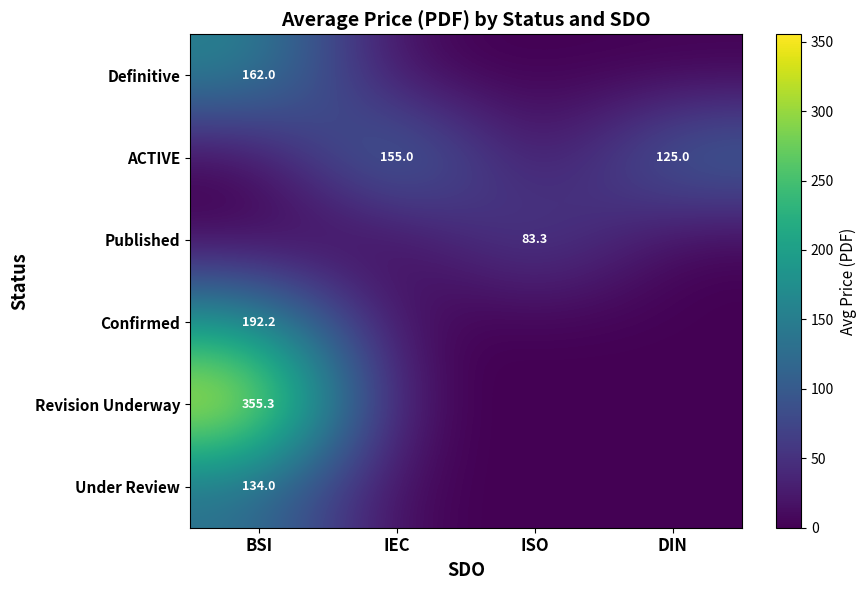

The ACTIVE series shows 155.0 at IEC. True or false?

True